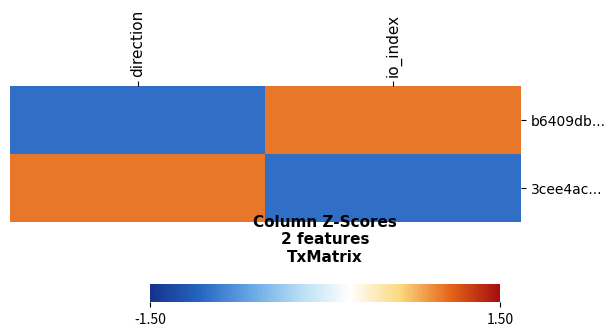

Count the number of categories in the chart.

2